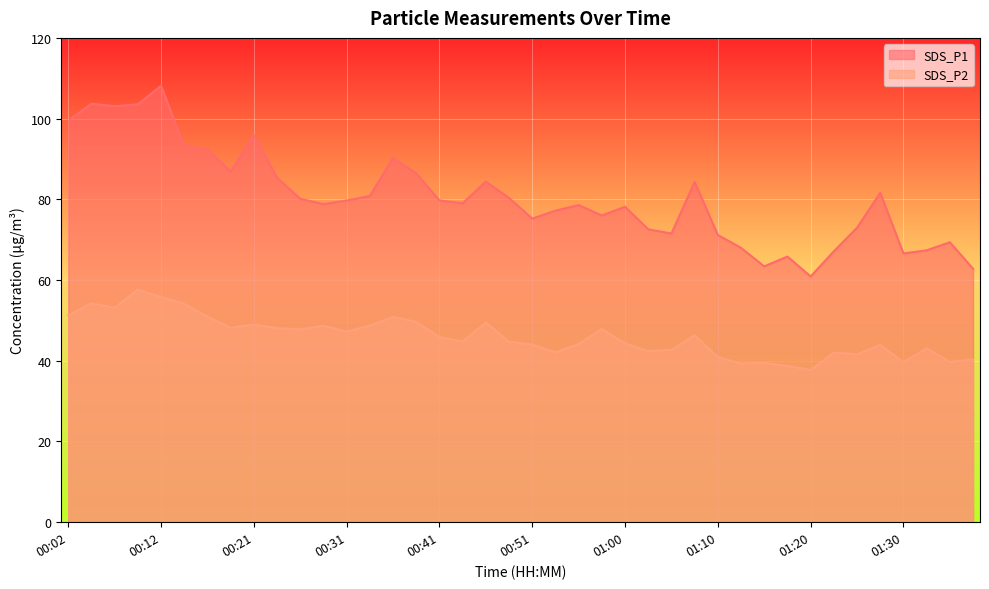

The SDS_P1 series shows 106.7 at 00:43. True or false?

False